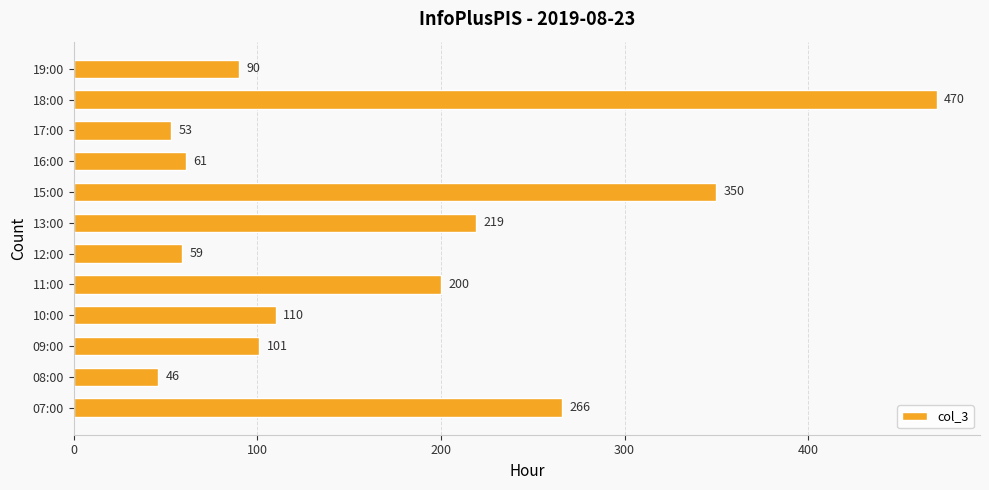

Which category has the lowest value across all series?

08:00